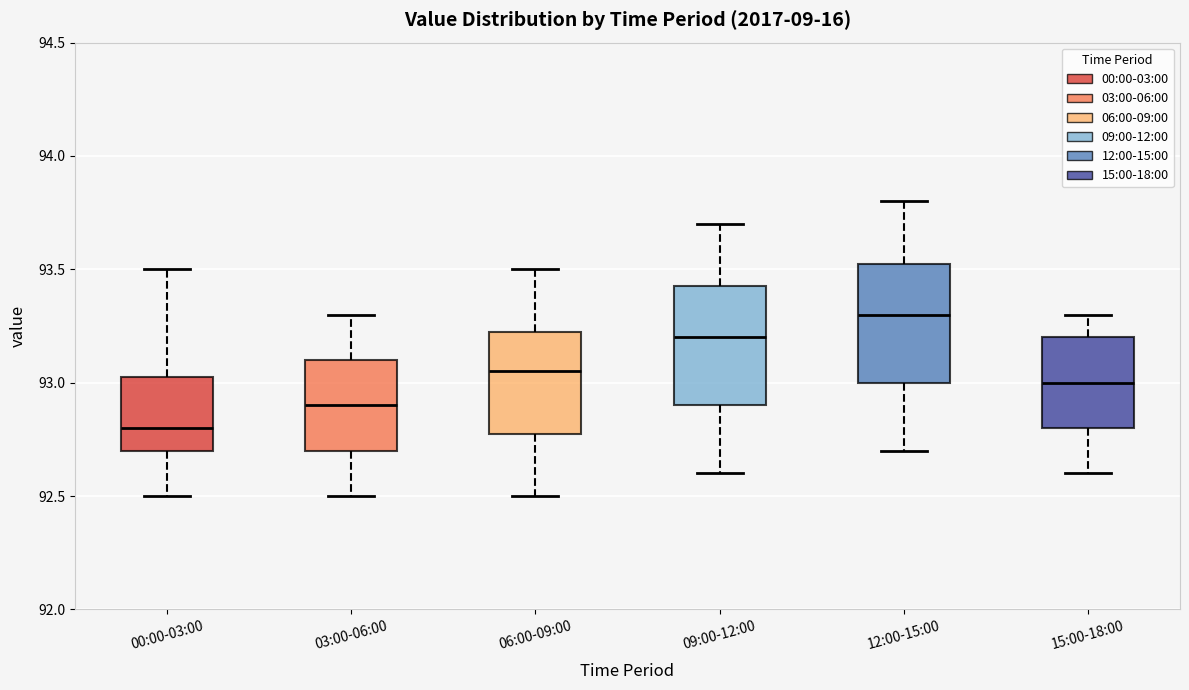

Reading left to right, read every box against the y-axis: the position of its median line, the range the box covers, and the ends of its whiskers. The values are not printed on the chart, so give them approximately, as read against the axis.

00:00-03:00: median 92.80, box 92.70 to 93.05, whiskers 92.50 to 93.50
03:00-06:00: median 92.90, box 92.70 to 93.10, whiskers 92.50 to 93.30
06:00-09:00: median 93.05, box 92.80 to 93.25, whiskers 92.50 to 93.50
09:00-12:00: median 93.20, box 92.90 to 93.45, whiskers 92.60 to 93.70
12:00-15:00: median 93.30, box 93.00 to 93.55, whiskers 92.70 to 93.80
15:00-18:00: median 93.00, box 92.80 to 93.20, whiskers 92.60 to 93.30